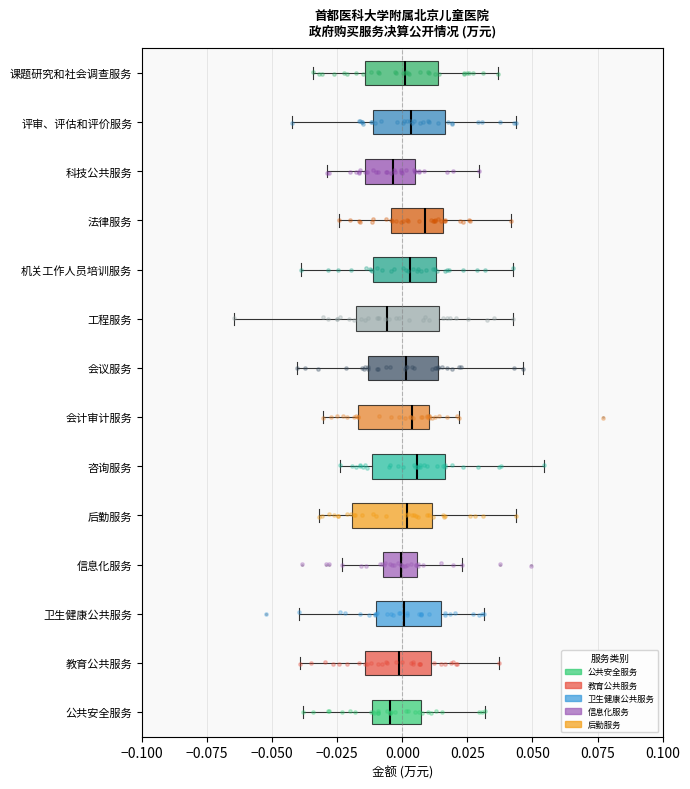

Reading bottom to top, read every box against the x-axis: the position of its median line, the range the box covers, and the ends of its whiskers. The values are not printed on the chart, so give them approximately, as read against the axis.

公共安全服务: median -0.005, box -0.010 to 0.005, whiskers -0.040 to 0.030
教育公共服务: median 0.000, box -0.015 to 0.010, whiskers -0.040 to 0.035
卫生健康公共服务: median 0.000, box -0.010 to 0.015, whiskers -0.040 to 0.030
信息化服务: median 0.000, box -0.010 to 0.005, whiskers -0.025 to 0.025
后勤服务: median 0.000, box -0.020 to 0.010, whiskers -0.030 to 0.045
咨询服务: median 0.005, box -0.010 to 0.015, whiskers -0.025 to 0.055
会计审计服务: median 0.005, box -0.015 to 0.010, whiskers -0.030 to 0.020
会议服务: median 0.000, box -0.015 to 0.015, whiskers -0.040 to 0.045
工程服务: median -0.005, box -0.020 to 0.015, whiskers -0.065 to 0.040
机关工作人员培训服务: median 0.005, box -0.010 to 0.015, whiskers -0.040 to 0.045
法律服务: median 0.010, box -0.005 to 0.015, whiskers -0.025 to 0.040
科技公共服务: median -0.005, box -0.015 to 0.005, whiskers -0.030 to 0.030
评审、评估和评价服务: median 0.005, box -0.010 to 0.015, whiskers -0.040 to 0.045
课题研究和社会调查服务: median 0.000, box -0.015 to 0.015, whiskers -0.035 to 0.035